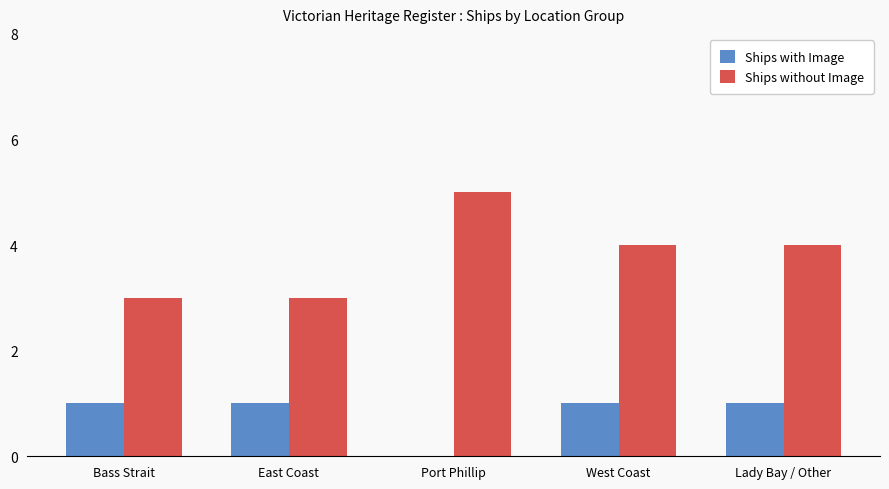

Does the chart contain stacked bars?

No